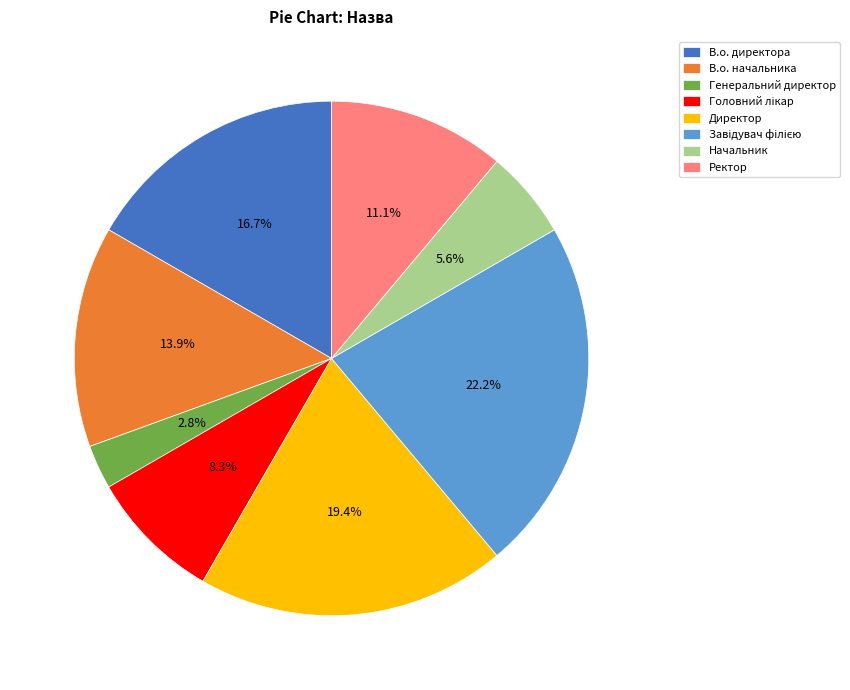

Which category has the smallest portion of the pie?

Генеральний директор